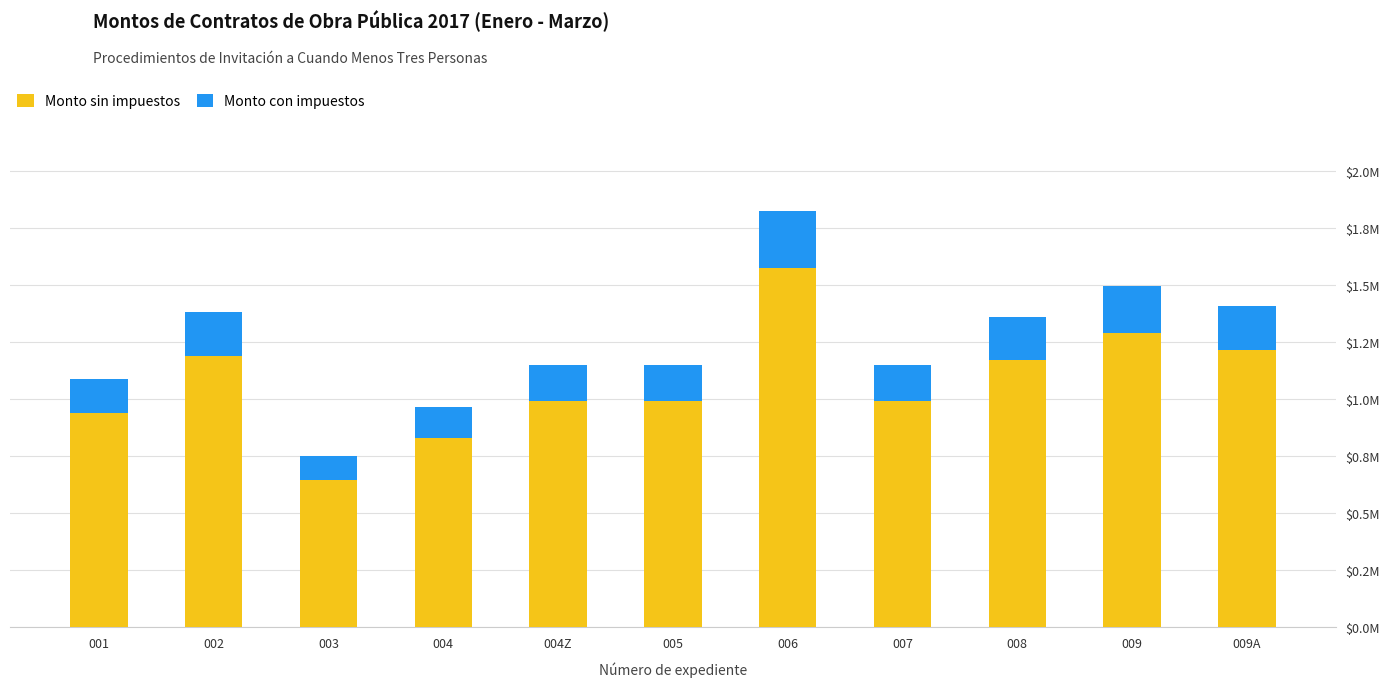

What are all the series names shown in the legend?

Monto sin impuestos, Monto con impuestos